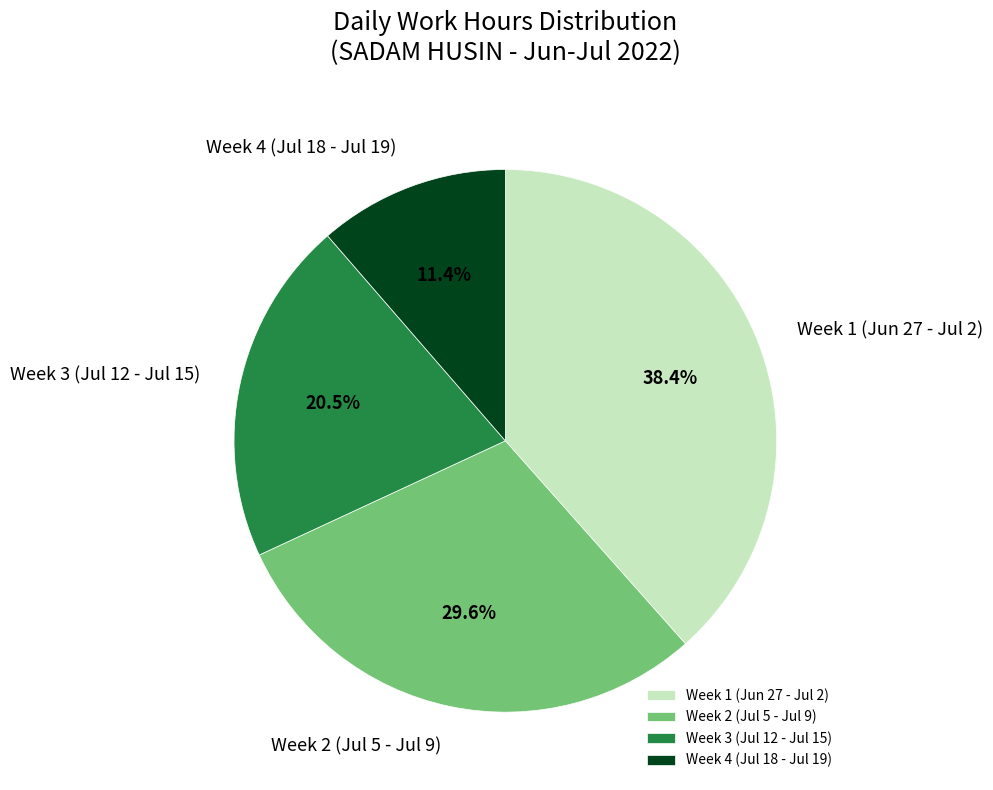

How many slices are in this pie chart?

4